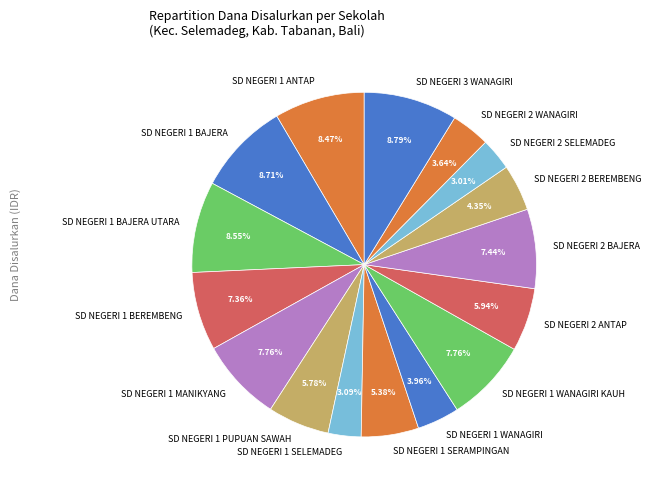

The SD NEGERI 1 BAJERA UTARA slice represents 9% of the pie. True or false?

True